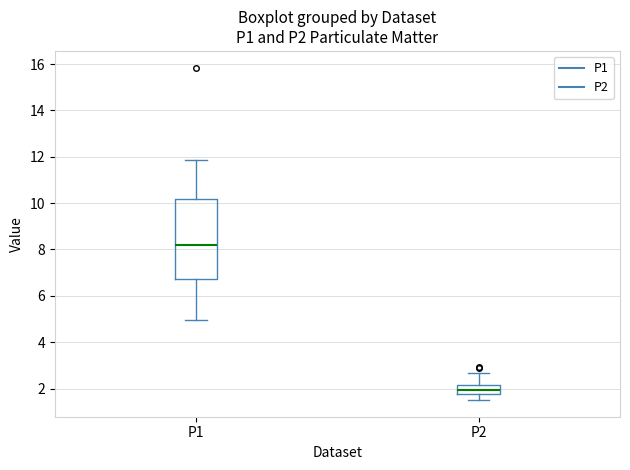

Comparing the boxes themselves (not the whiskers), which one is the tallest?

P1